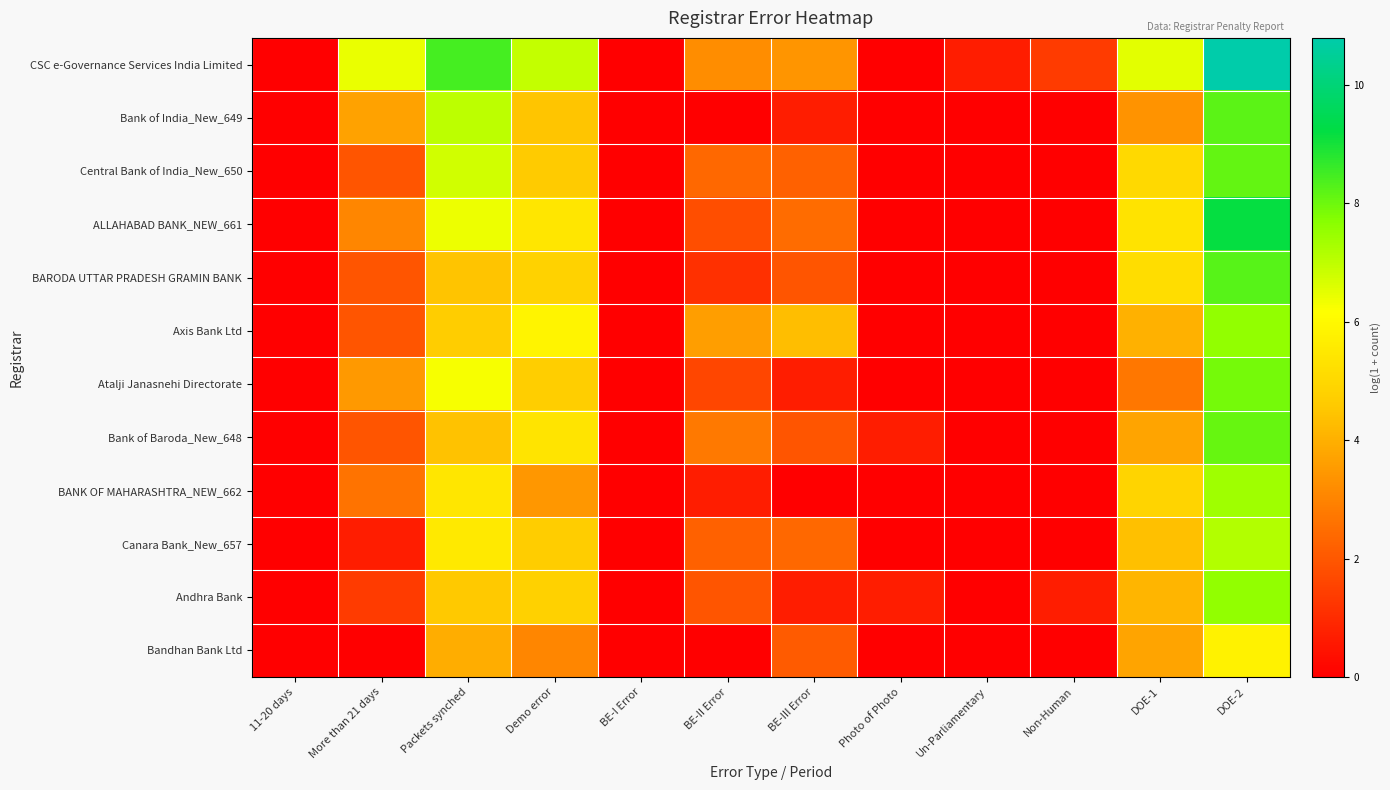

Reading left to right, extract all data points from this chart.

CSC e-Governance Services India Limited: 11-20 days=0.0	More than 21 days=6.4	Packets synched=8.5	Demo error=6.9	BE-I Error=0.0	BE-II Error=3.2	BE-III Error=3.4	Photo of Photo=0.0	Un-Parliamentary=0.7	Non-Human=1.4	DOE-1=6.5	DOE-2=10.8
Bank of India_New_649: 11-20 days=0.0	More than 21 days=3.7	Packets synched=7.0	Demo error=4.5	BE-I Error=0.0	BE-II Error=0.0	BE-III Error=0.7	Photo of Photo=0.0	Un-Parliamentary=0.0	Non-Human=0.0	DOE-1=3.3	DOE-2=8.2
Central Bank of India_New_650: 11-20 days=0.0	More than 21 days=1.9	Packets synched=6.8	Demo error=4.6	BE-I Error=0.0	BE-II Error=2.4	BE-III Error=2.2	Photo of Photo=0.0	Un-Parliamentary=0.0	Non-Human=0.0	DOE-1=5.0	DOE-2=8.1
ALLAHABAD BANK_NEW_661: 11-20 days=0.0	More than 21 days=3.0	Packets synched=6.4	Demo error=5.4	BE-I Error=0.0	BE-II Error=1.8	BE-III Error=2.5	Photo of Photo=0.0	Un-Parliamentary=0.0	Non-Human=0.0	DOE-1=5.3	DOE-2=9.2
BARODA UTTAR PRADESH GRAMIN BANK: 11-20 days=0.0	More than 21 days=1.9	Packets synched=4.4	Demo error=4.8	BE-I Error=0.0	BE-II Error=1.1	BE-III Error=1.9	Photo of Photo=0.0	Un-Parliamentary=0.0	Non-Human=0.0	DOE-1=5.1	DOE-2=8.2
Axis Bank Ltd: 11-20 days=0.0	More than 21 days=1.9	Packets synched=4.7	Demo error=5.8	BE-I Error=0.0	BE-II Error=3.6	BE-III Error=4.3	Photo of Photo=0.0	Un-Parliamentary=0.0	Non-Human=0.0	DOE-1=4.0	DOE-2=7.6
Atalji Janasnehi Directorate: 11-20 days=0.0	More than 21 days=3.5	Packets synched=6.3	Demo error=4.7	BE-I Error=0.0	BE-II Error=1.6	BE-III Error=0.7	Photo of Photo=0.0	Un-Parliamentary=0.0	Non-Human=0.0	DOE-1=2.7	DOE-2=7.9
Bank of Baroda_New_648: 11-20 days=0.0	More than 21 days=1.9	Packets synched=4.4	Demo error=5.4	BE-I Error=0.0	BE-II Error=2.8	BE-III Error=1.9	Photo of Photo=0.7	Un-Parliamentary=0.0	Non-Human=0.0	DOE-1=3.7	DOE-2=8.1
BANK OF MAHARASHTRA_NEW_662: 11-20 days=0.0	More than 21 days=2.6	Packets synched=5.4	Demo error=3.4	BE-I Error=0.0	BE-II Error=0.7	BE-III Error=0.0	Photo of Photo=0.0	Un-Parliamentary=0.0	Non-Human=0.0	DOE-1=4.9	DOE-2=7.4
Canara Bank_New_657: 11-20 days=0.0	More than 21 days=0.7	Packets synched=5.5	Demo error=4.7	BE-I Error=0.0	BE-II Error=2.2	BE-III Error=2.4	Photo of Photo=0.0	Un-Parliamentary=0.0	Non-Human=0.0	DOE-1=4.4	DOE-2=7.1
Andhra Bank: 11-20 days=0.0	More than 21 days=1.4	Packets synched=4.6	Demo error=4.8	BE-I Error=0.0	BE-II Error=1.9	BE-III Error=0.7	Photo of Photo=0.7	Un-Parliamentary=0.0	Non-Human=0.7	DOE-1=4.1	DOE-2=7.6
Bandhan Bank Ltd: 11-20 days=0.0	More than 21 days=0.0	Packets synched=4.0	Demo error=3.0	BE-I Error=0.0	BE-II Error=0.0	BE-III Error=2.1	Photo of Photo=0.0	Un-Parliamentary=0.0	Non-Human=0.0	DOE-1=3.7	DOE-2=5.8